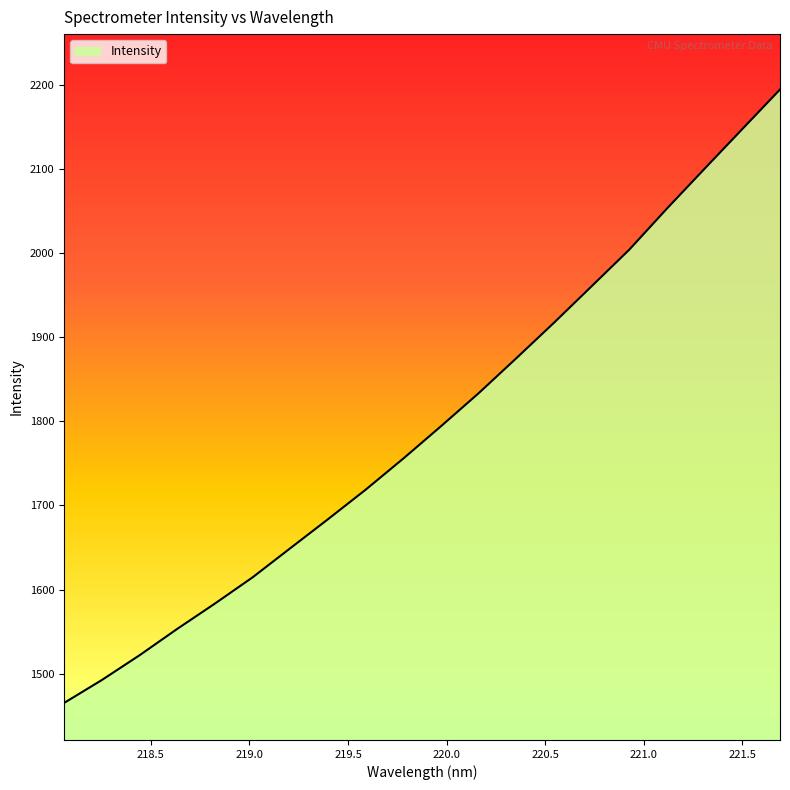

What is the difference between the maximum and minimum values?

729.1